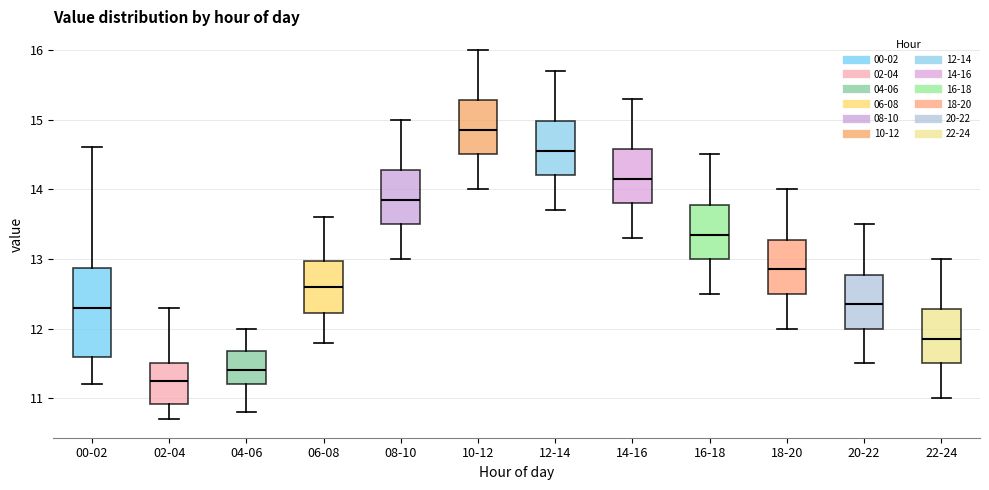

Reading left to right, transcribe this box plot: for each box, give where its median line is, the range the box spans, and where its two whiskers end, as read against the y-axis. The values are not printed on the chart, so give them approximately, as read against the axis.

00-02: median 12.3, box 11.6 to 12.9, whiskers 11.2 to 14.6
02-04: median 11.3, box 10.9 to 11.5, whiskers 10.7 to 12.3
04-06: median 11.4, box 11.2 to 11.7, whiskers 10.8 to 12.0
06-08: median 12.6, box 12.2 to 13.0, whiskers 11.8 to 13.6
08-10: median 13.9, box 13.5 to 14.3, whiskers 13.0 to 15.0
10-12: median 14.9, box 14.5 to 15.3, whiskers 14.0 to 16.0
12-14: median 14.6, box 14.2 to 15.0, whiskers 13.7 to 15.7
14-16: median 14.2, box 13.8 to 14.6, whiskers 13.3 to 15.3
16-18: median 13.4, box 13.0 to 13.8, whiskers 12.5 to 14.5
18-20: median 12.9, box 12.5 to 13.3, whiskers 12.0 to 14.0
20-22: median 12.4, box 12.0 to 12.8, whiskers 11.5 to 13.5
22-24: median 11.9, box 11.5 to 12.3, whiskers 11.0 to 13.0